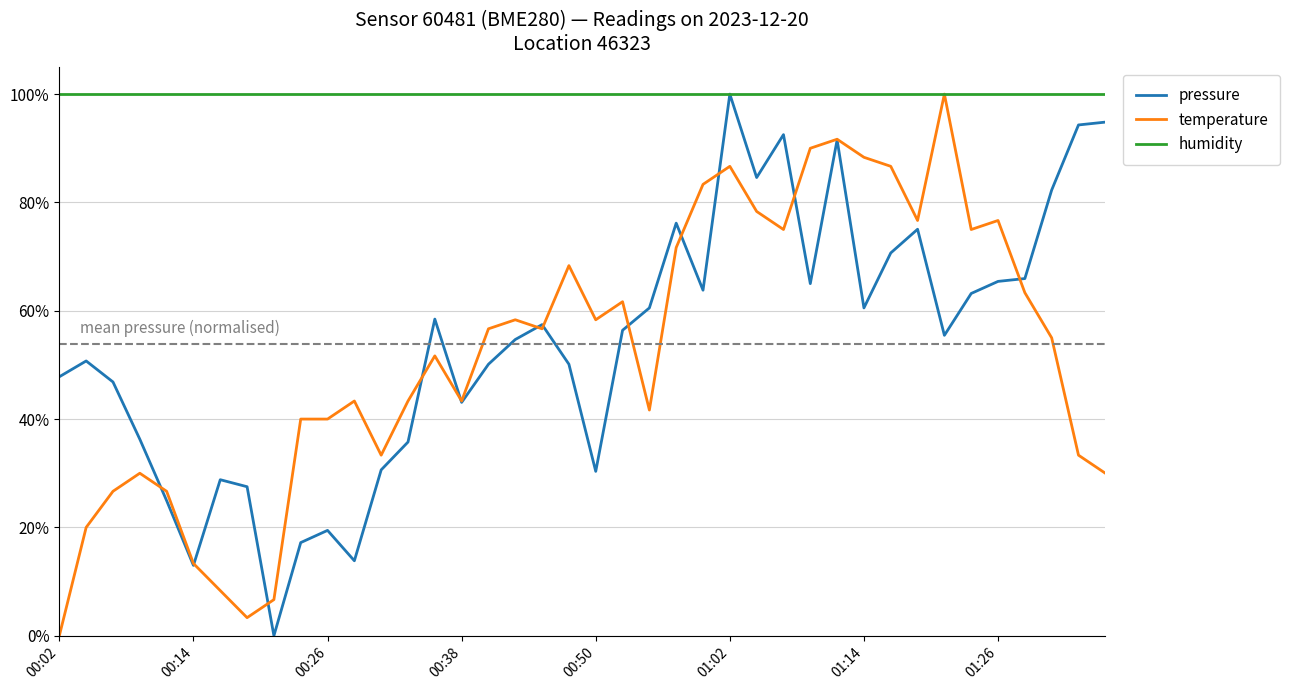

Does the chart display data point markers on the line(s)?

No